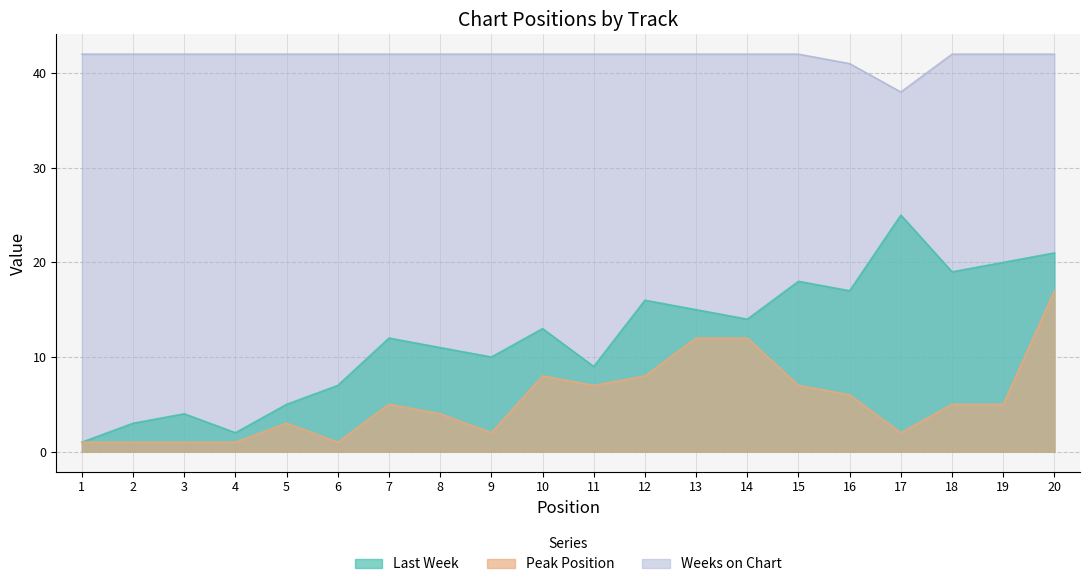

Which series has the largest total across all categories?

Weeks on Chart